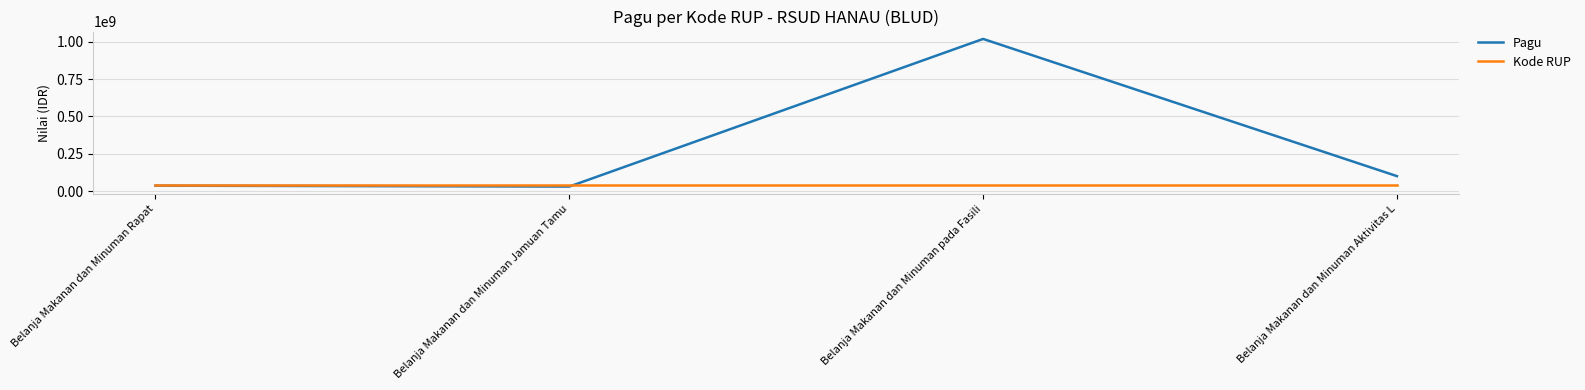

What is the difference between the Kode RUP values at Belanja Makanan dan Minuman Aktivitas L and Belanja Makanan dan Minuman pada Fasili?

3